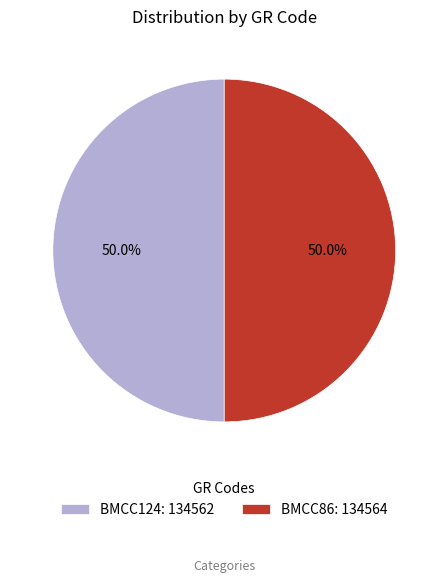

Combined, do BMCC124: 134562 and BMCC86: 134564 account for over 50%?

Yes